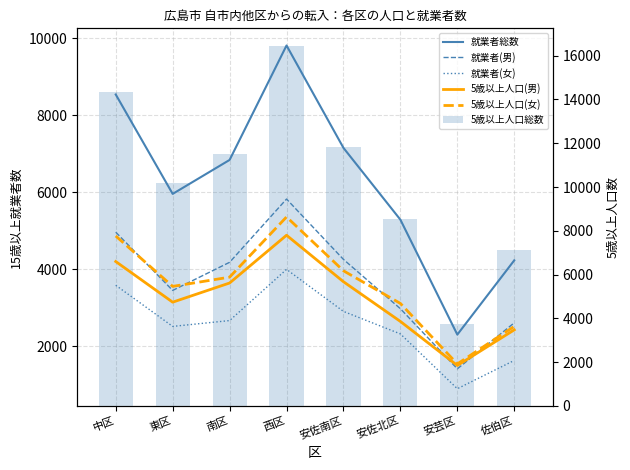

How many groups of bars are there?

8